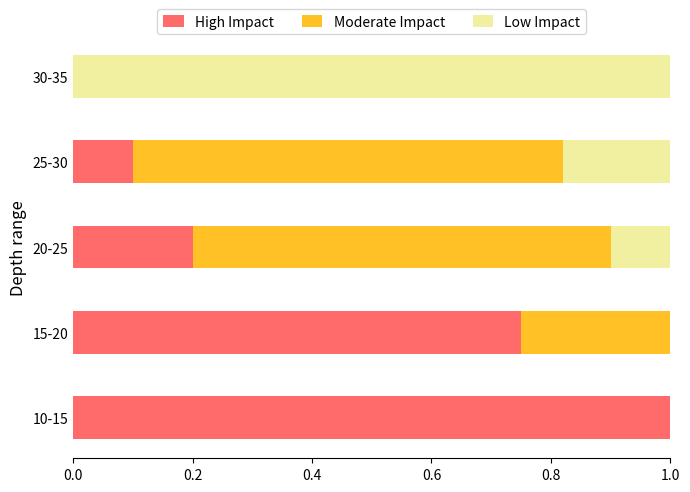

What is the total value across all series at 15-20?

1.0